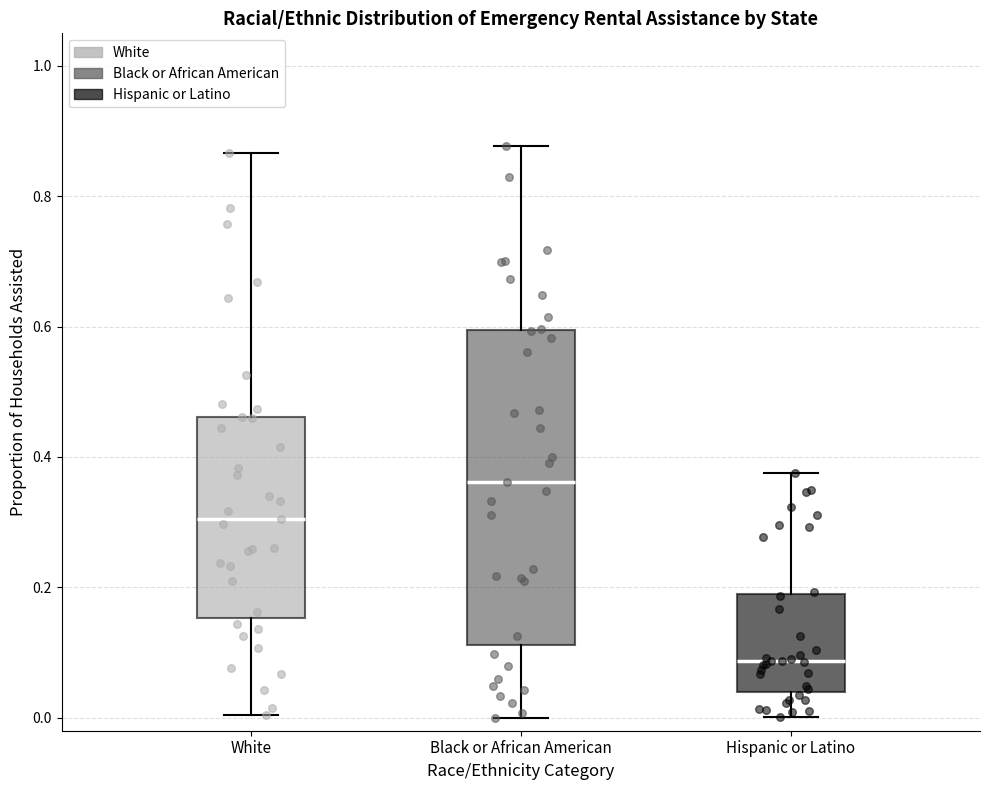

Which box is the tallest, from its lower edge to its upper edge?

Black or African American